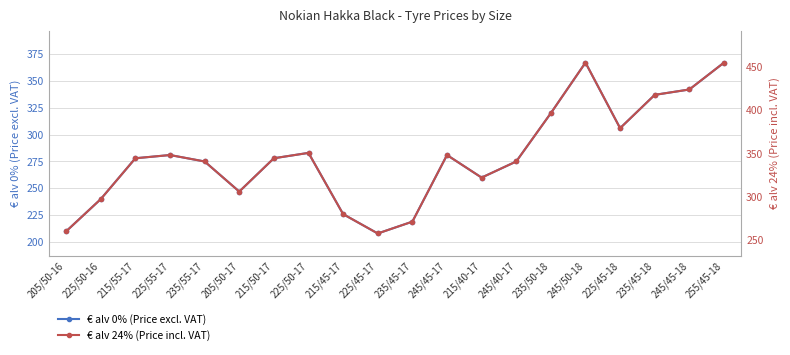

At which category is the sum across all series the highest?

245/50-18